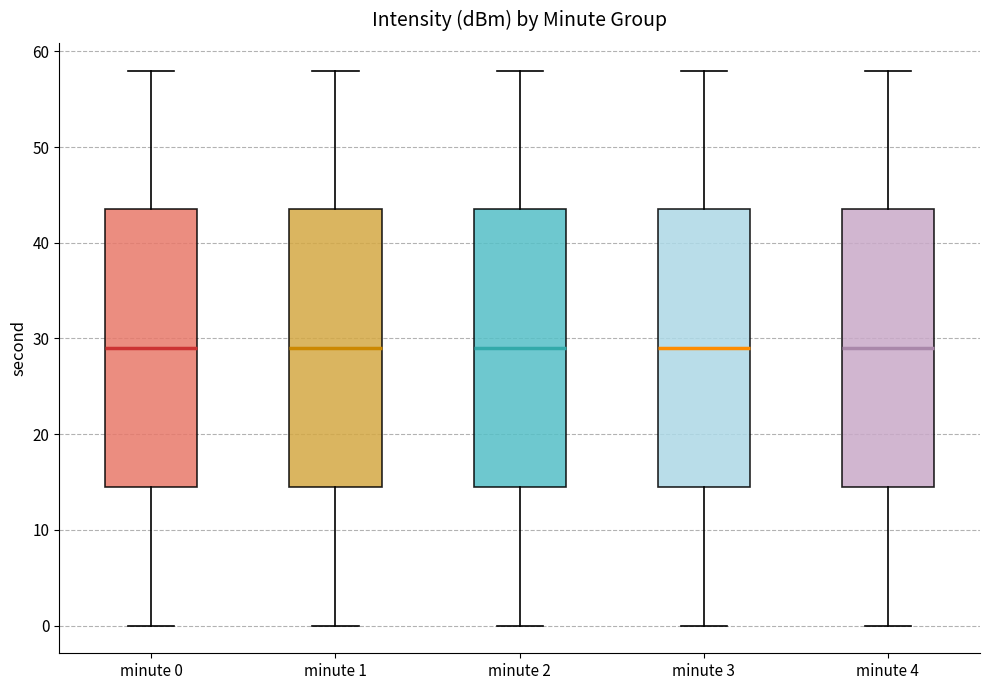

Reading left to right, read every box against the y-axis: the position of its median line, the range the box covers, and the ends of its whiskers. The values are not printed on the chart, so give them approximately, as read against the axis.

minute 0: median 29, box 15 to 44, whiskers 0 to 58
minute 1: median 29, box 15 to 44, whiskers 0 to 58
minute 2: median 29, box 15 to 44, whiskers 0 to 58
minute 3: median 29, box 15 to 44, whiskers 0 to 58
minute 4: median 29, box 15 to 44, whiskers 0 to 58